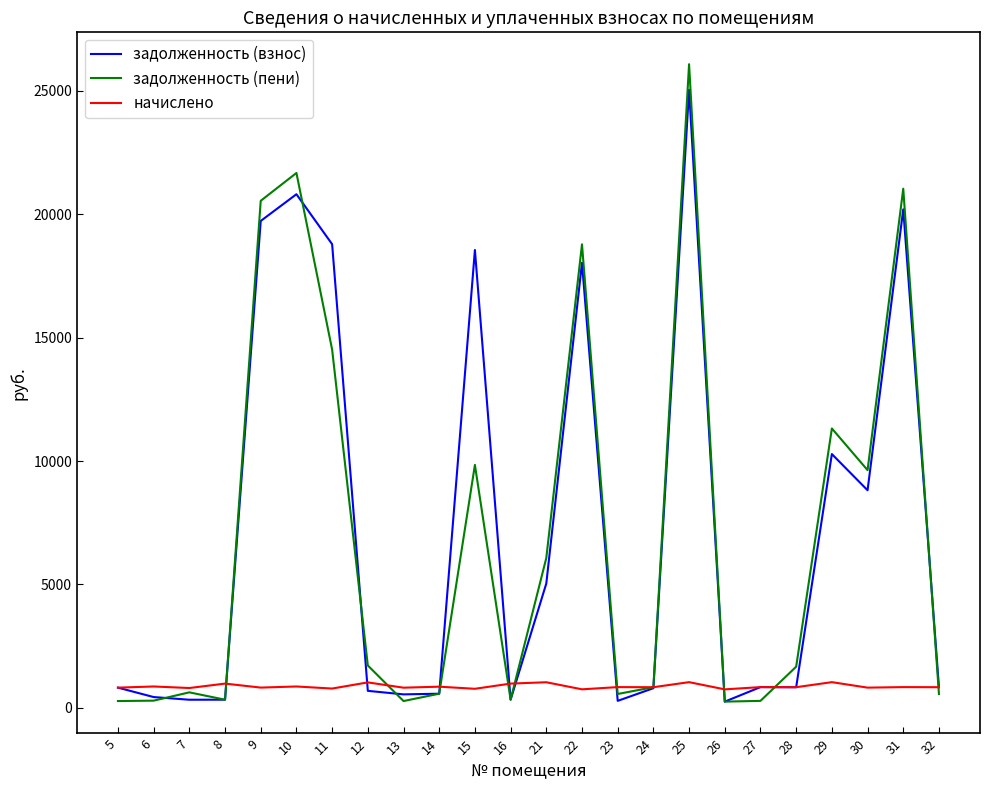

The value of начислено at 28 is 832.6. True or false?

True